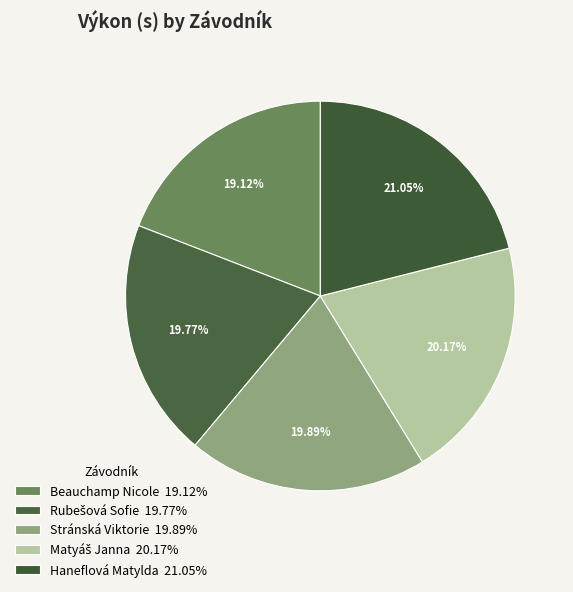

How many slices are in this pie chart?

5